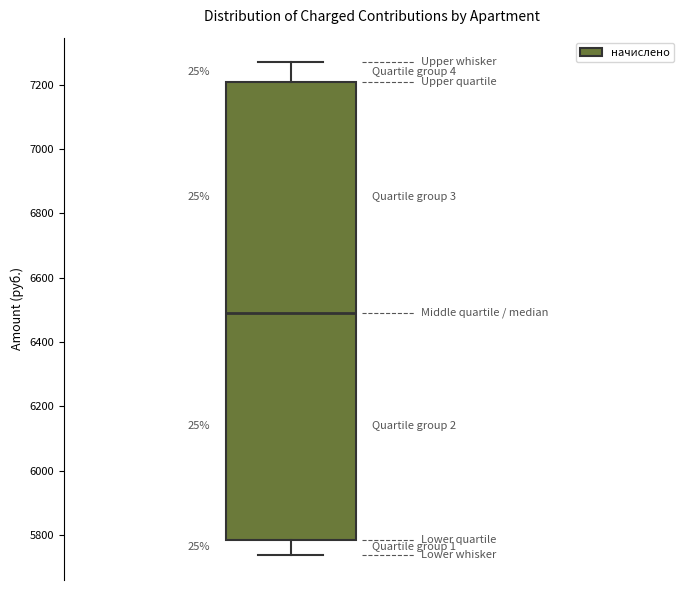

Where does the lower whisker of the box end on the y-axis? The values are not printed on the chart, so give them approximately, as read against the axis.

5740